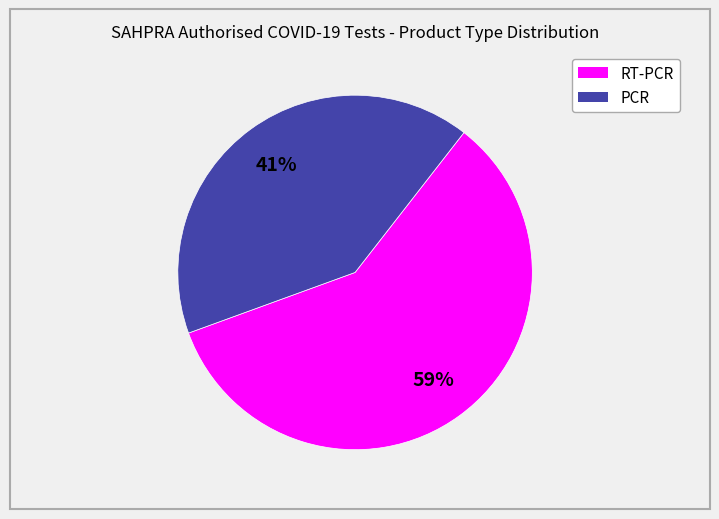

Combined, do PCR and RT-PCR account for over 50%?

Yes